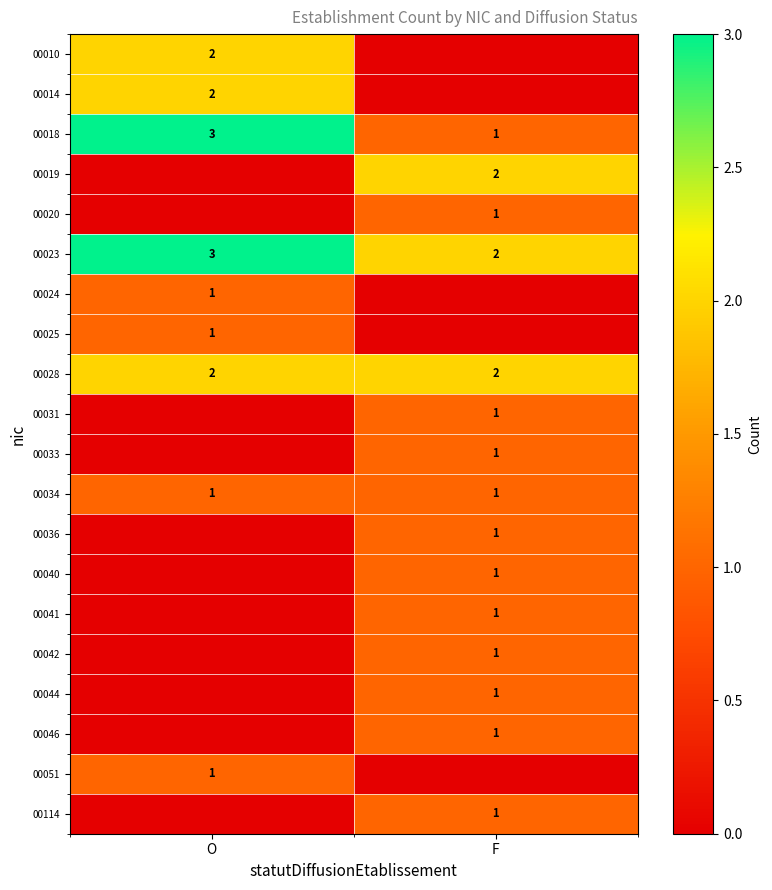

Is it true that 00014 equals 2 at O?

True